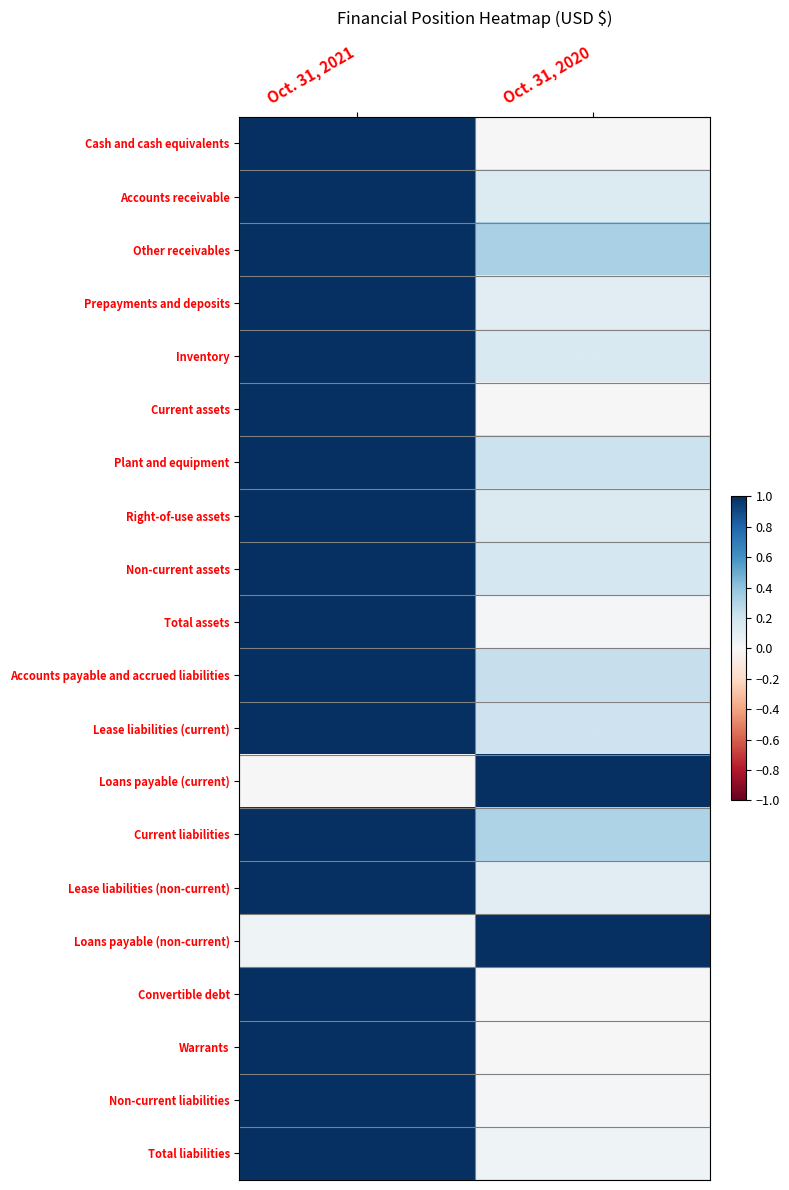

What is the total value across all series at Oct. 31, 2020?

4.2